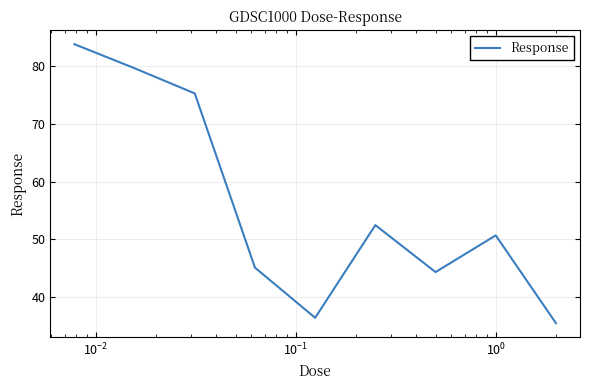

What is the greatest value displayed?

83.7